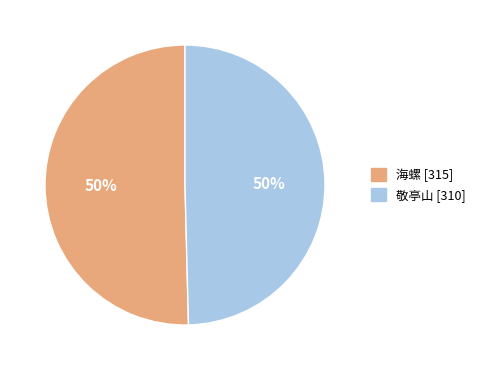

To the nearest percent, what portion does 海螺 represent?

50%